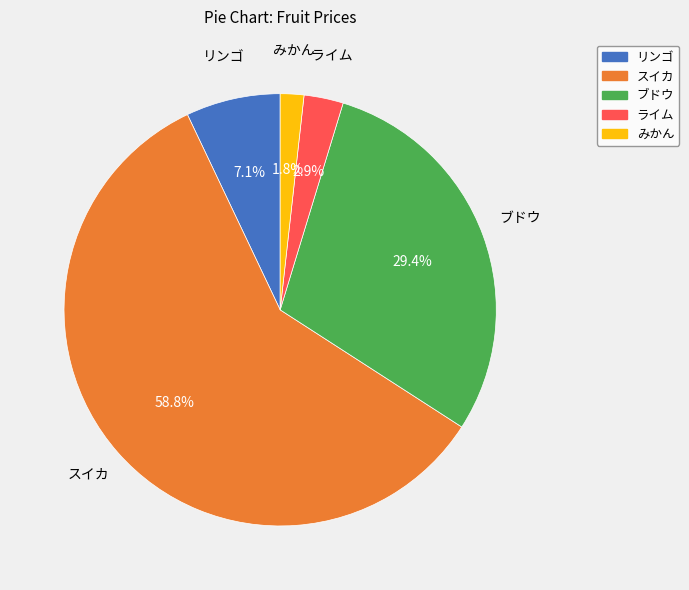

Which slice represents more than half of the pie?

スイカ